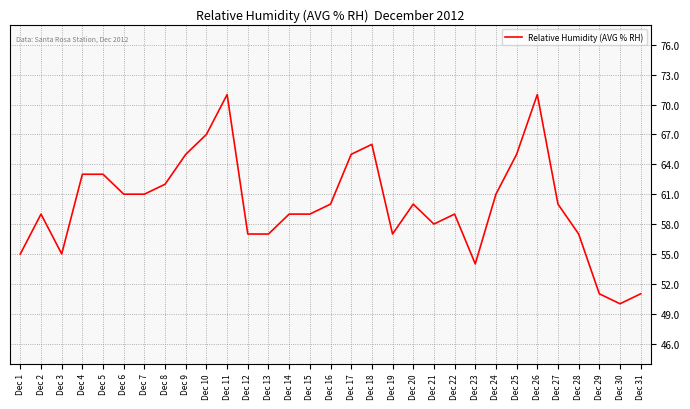

What is the difference between the maximum and minimum values?

21